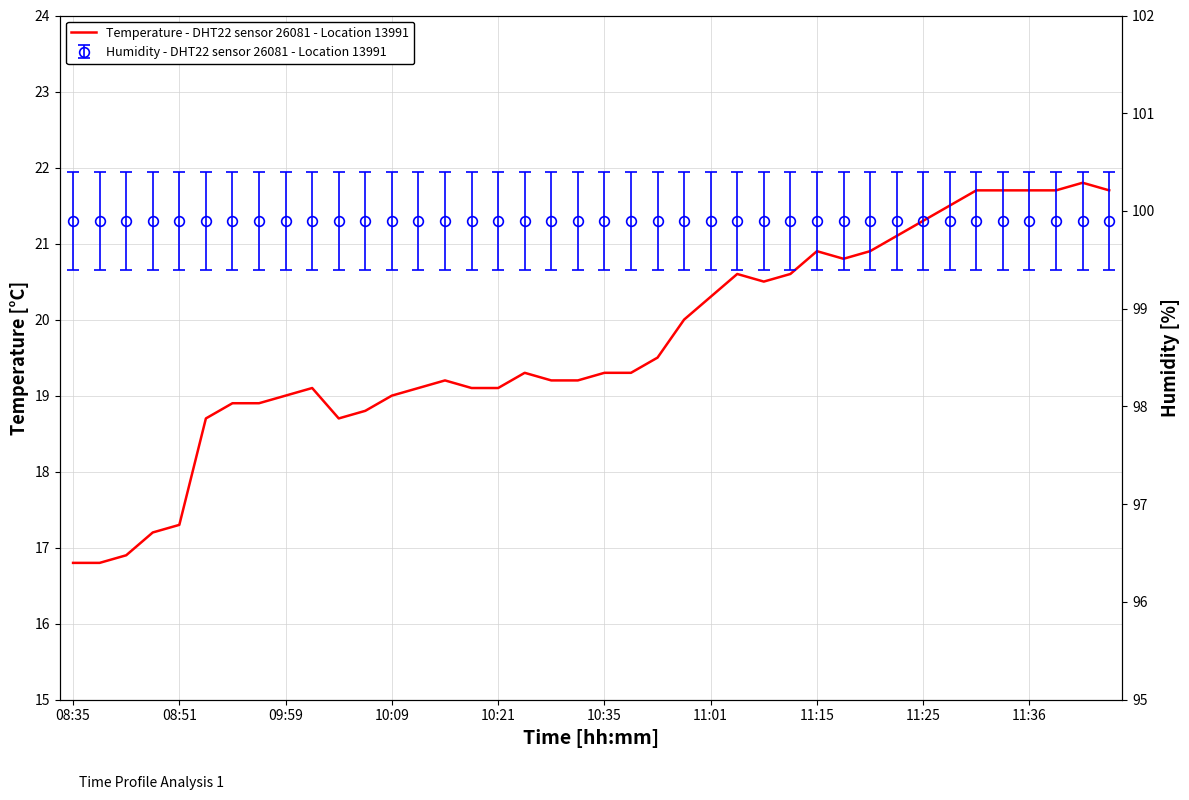

What is the sum of all values?

787.2